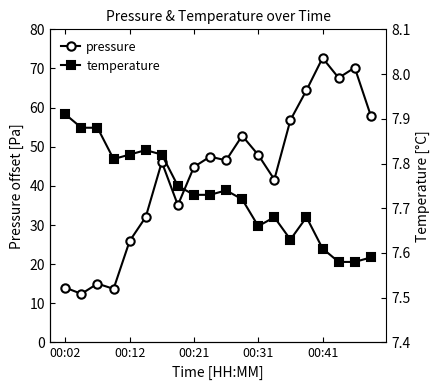

Rank the series at 5 from lowest to highest value.

temperature, pressure